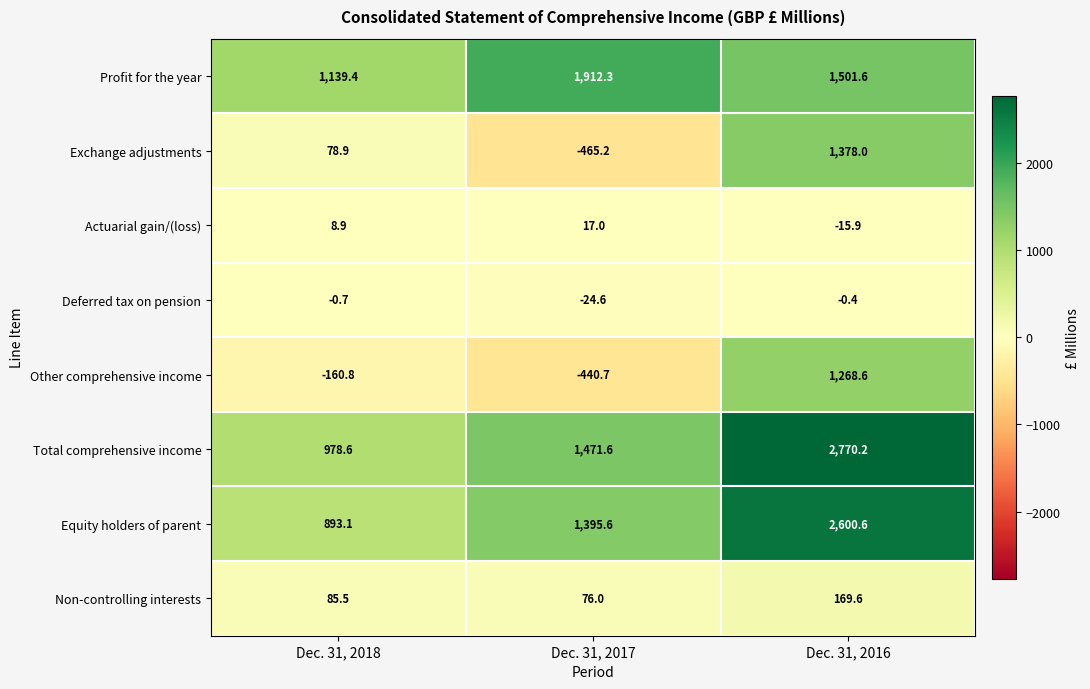

At how many categories does at least one series exceed 907?

3